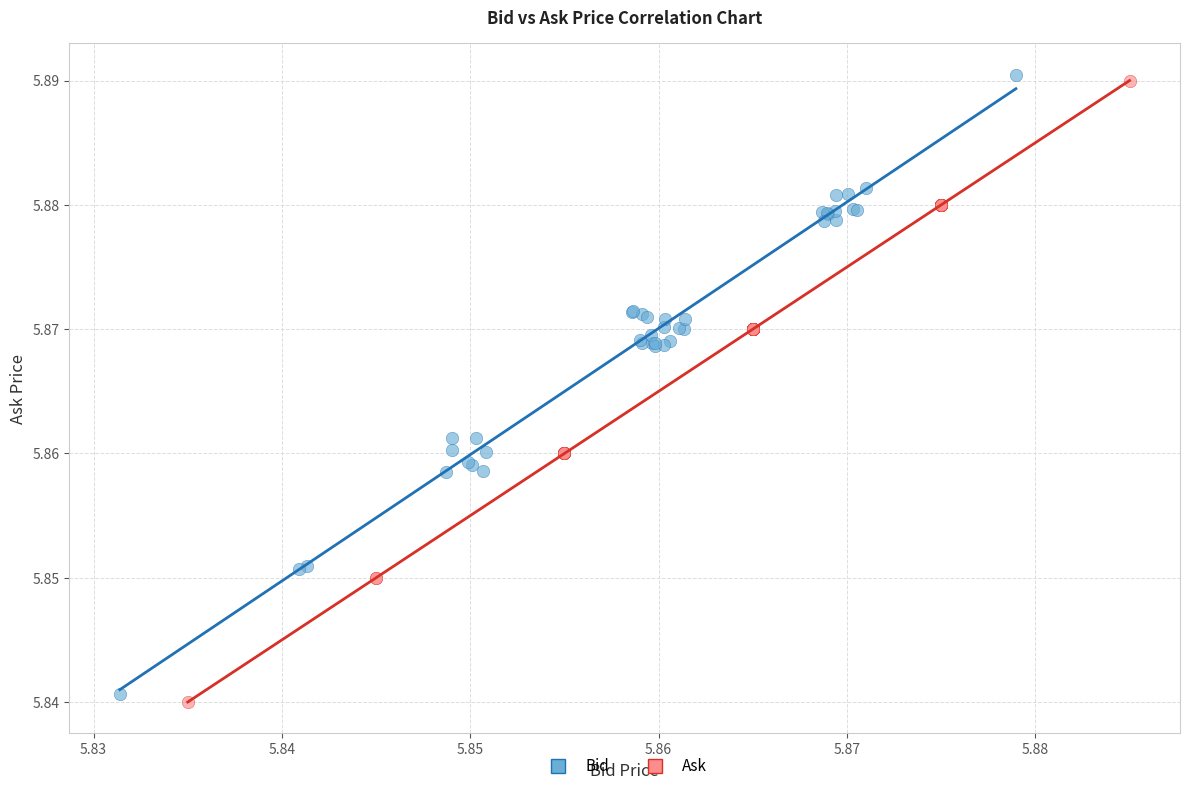

Which series has the widest spread of Y values?

Ask